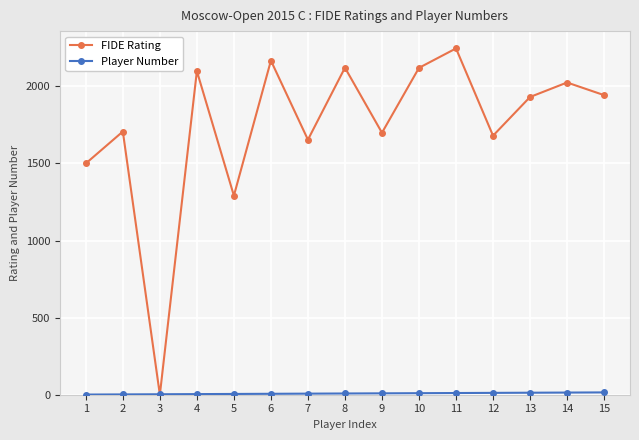

Which series has the largest total across all categories?

FIDE Rating